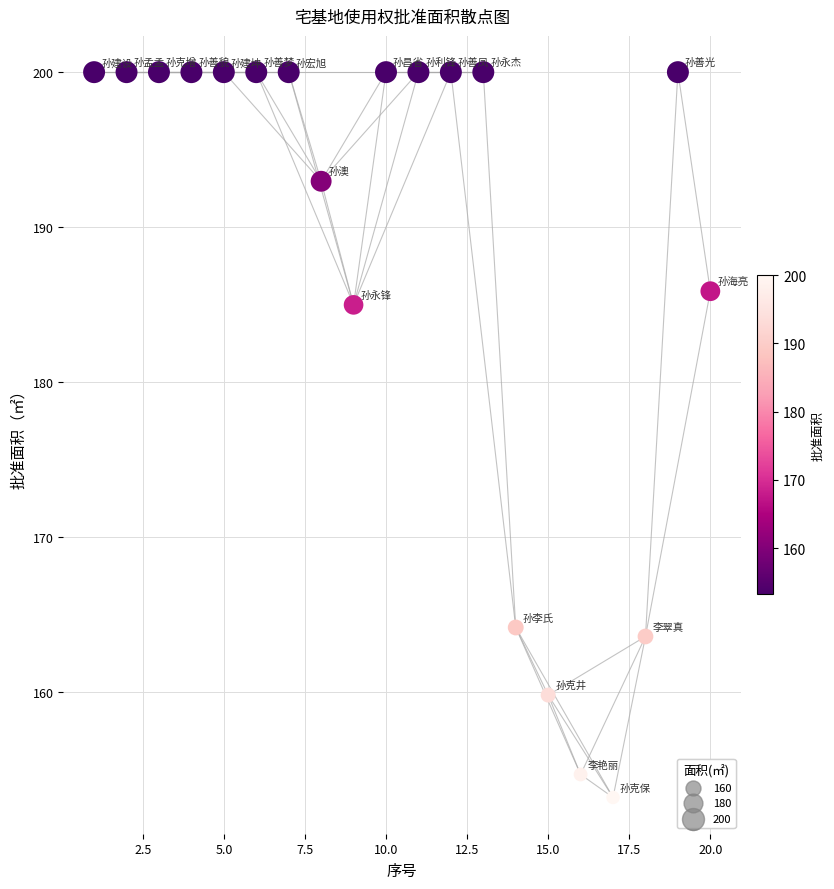

What Y value in the scatter plot is closest to 176?

185.0